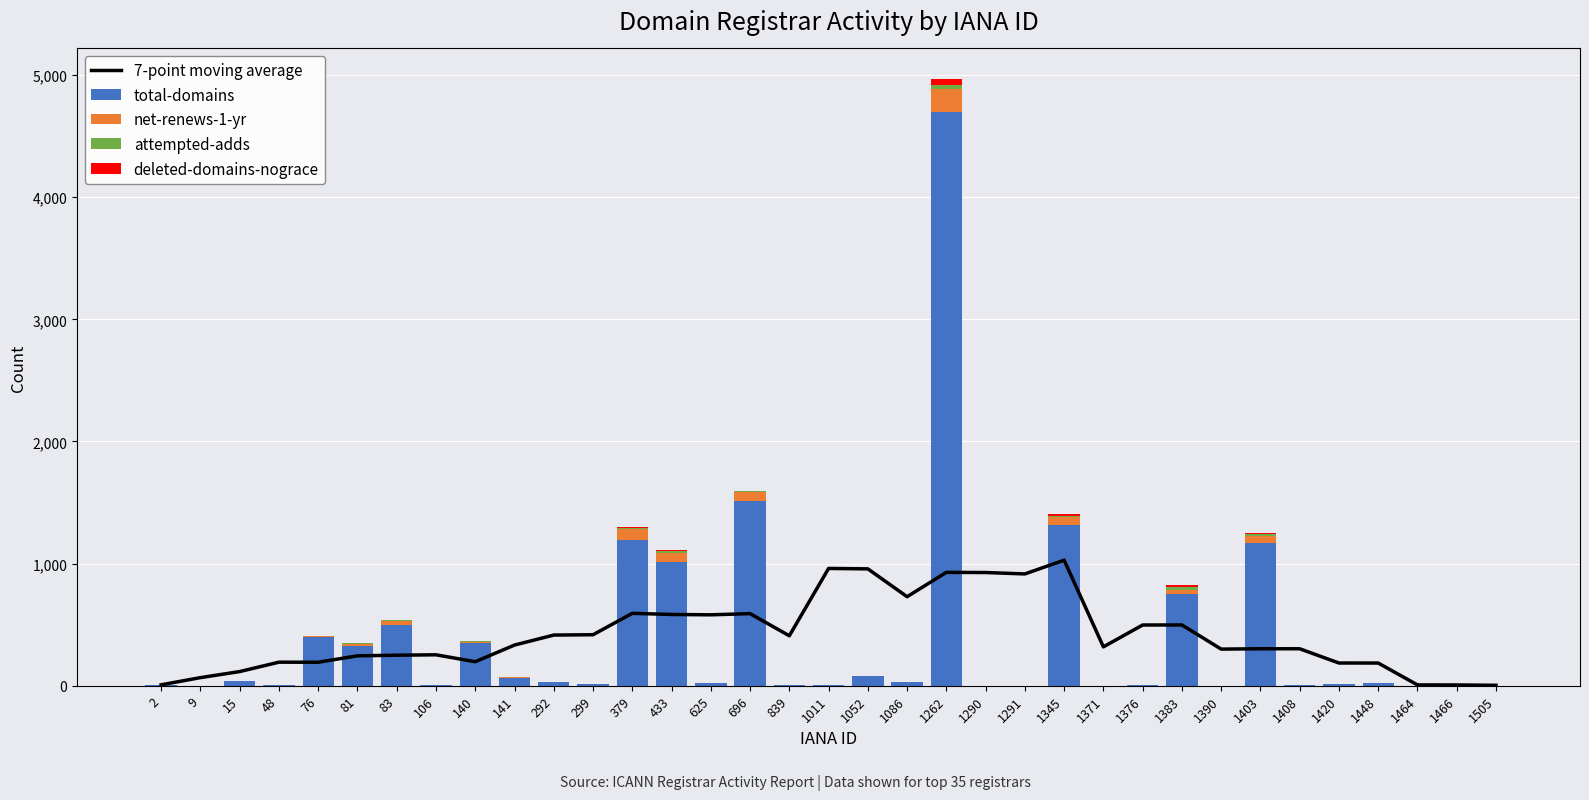

What is the value of the net-renews-1-yr bar at the 12th from the left?

1.0